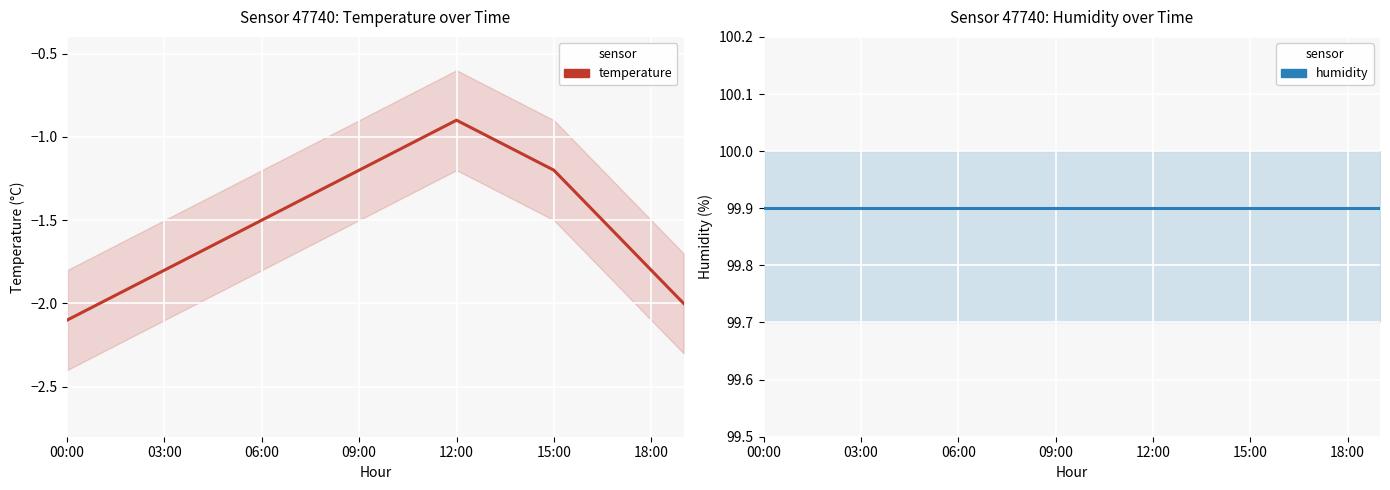

What position from the right is 19?

1